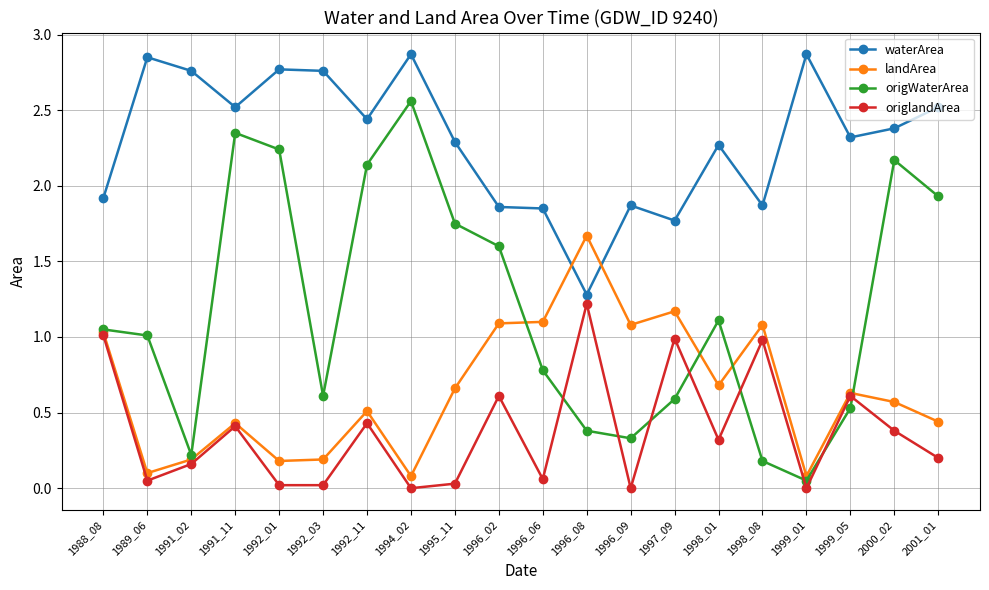

Which series changed the most between 1996_08 and 2000_02?

origWaterArea